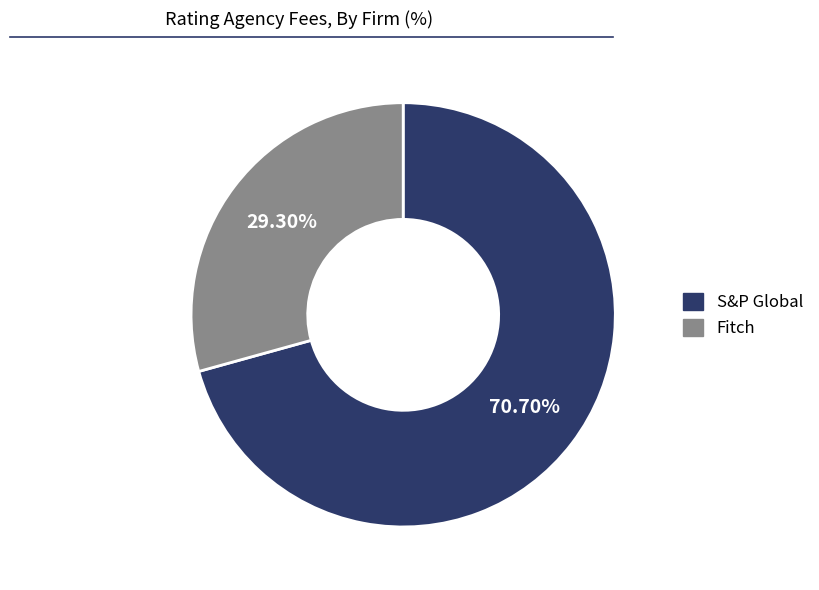

Approximately how many times larger is the value at Fitch compared to S&P Global?

0.4